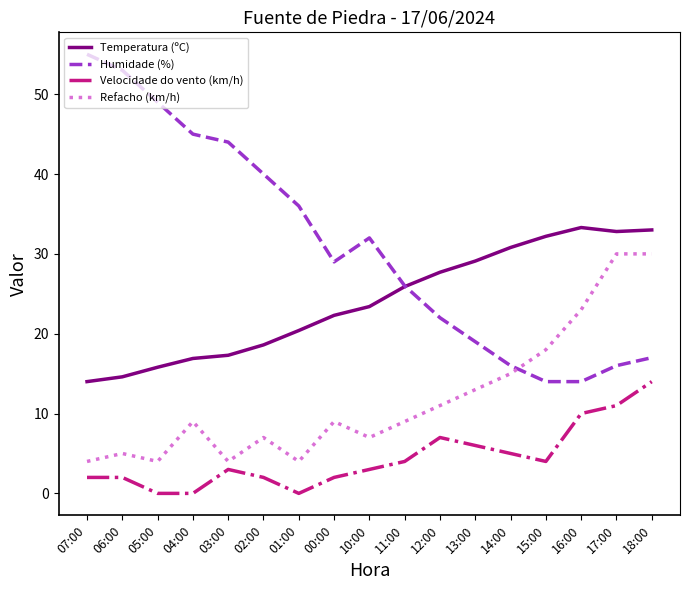

True or false: Temperatura (ºC) and Refacho (km/h) cross at least once.

False